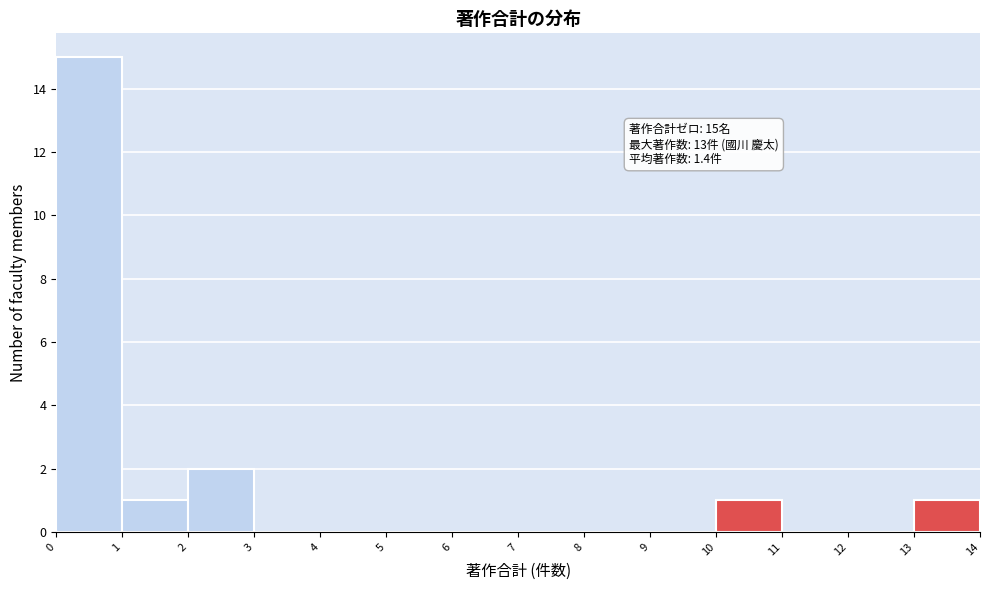

Over which range of the x-axis is the bar tallest?

0 to 1